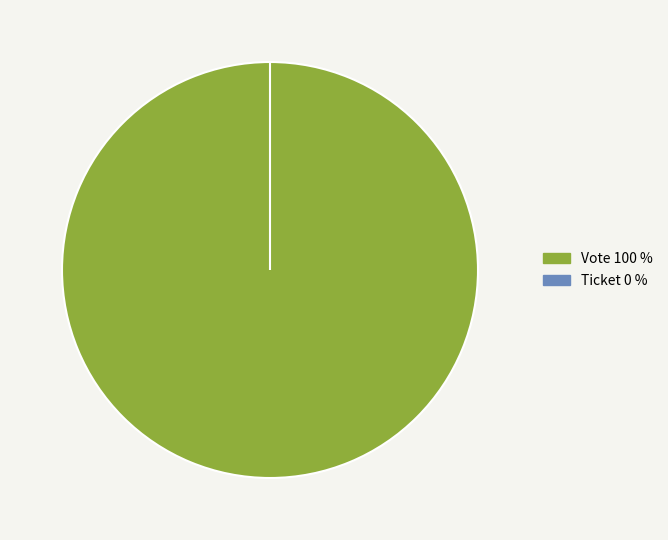

Which slice is the largest?

Vote